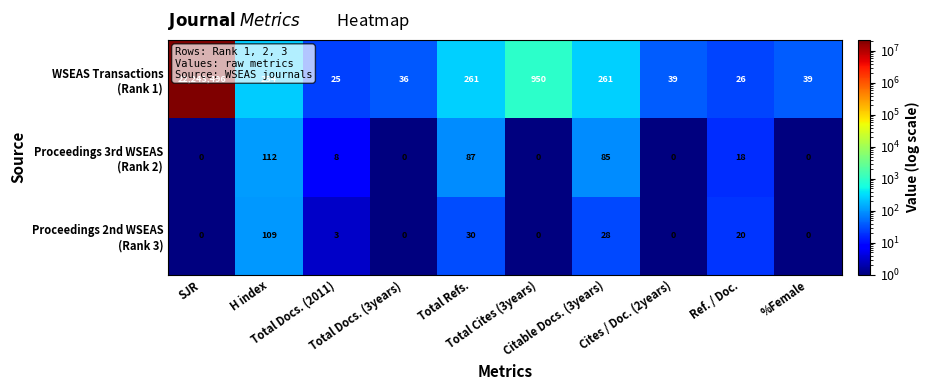

Count the number of categories in the chart.

10